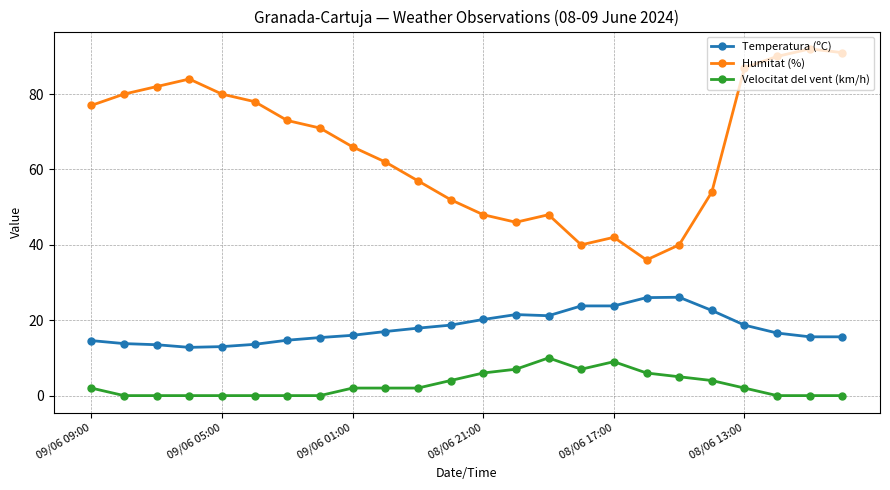

Which series has the largest total across all categories?

Humitat (%)